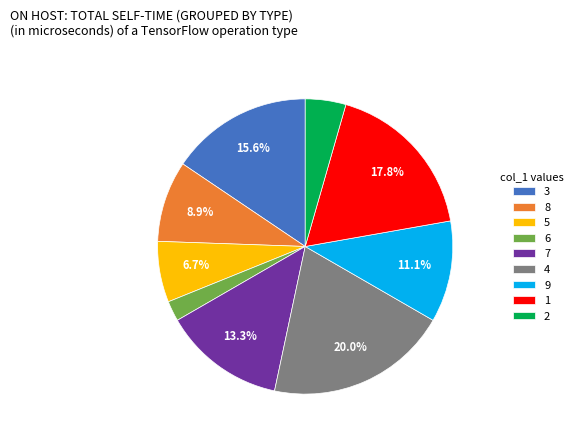

To the nearest percent, what percentage of the pie is 8?

9%